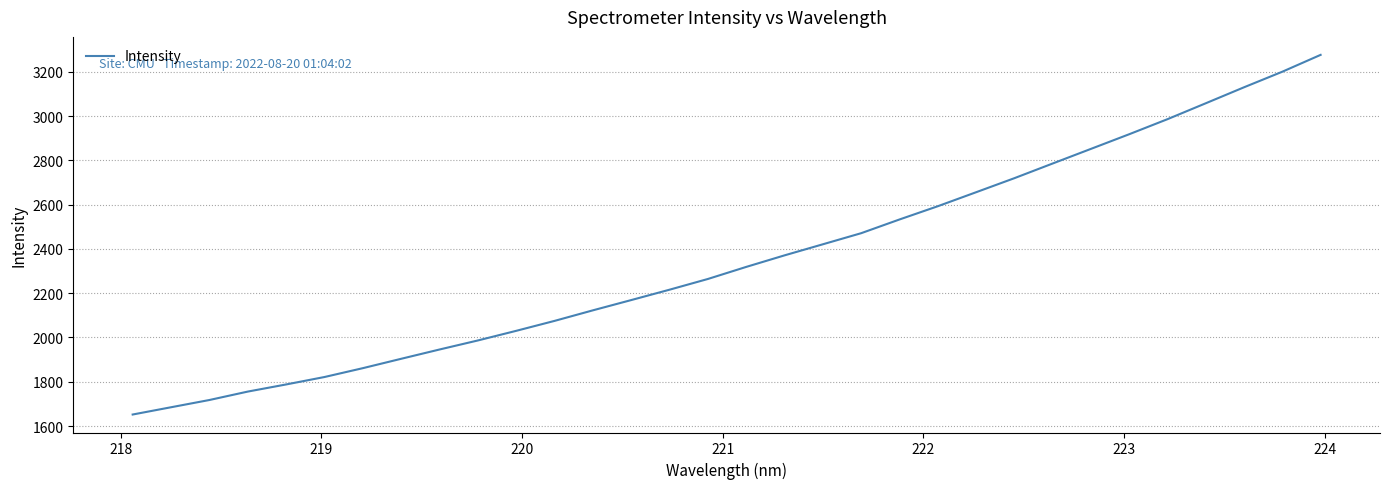

What is the difference between the maximum and minimum values?

1625.2